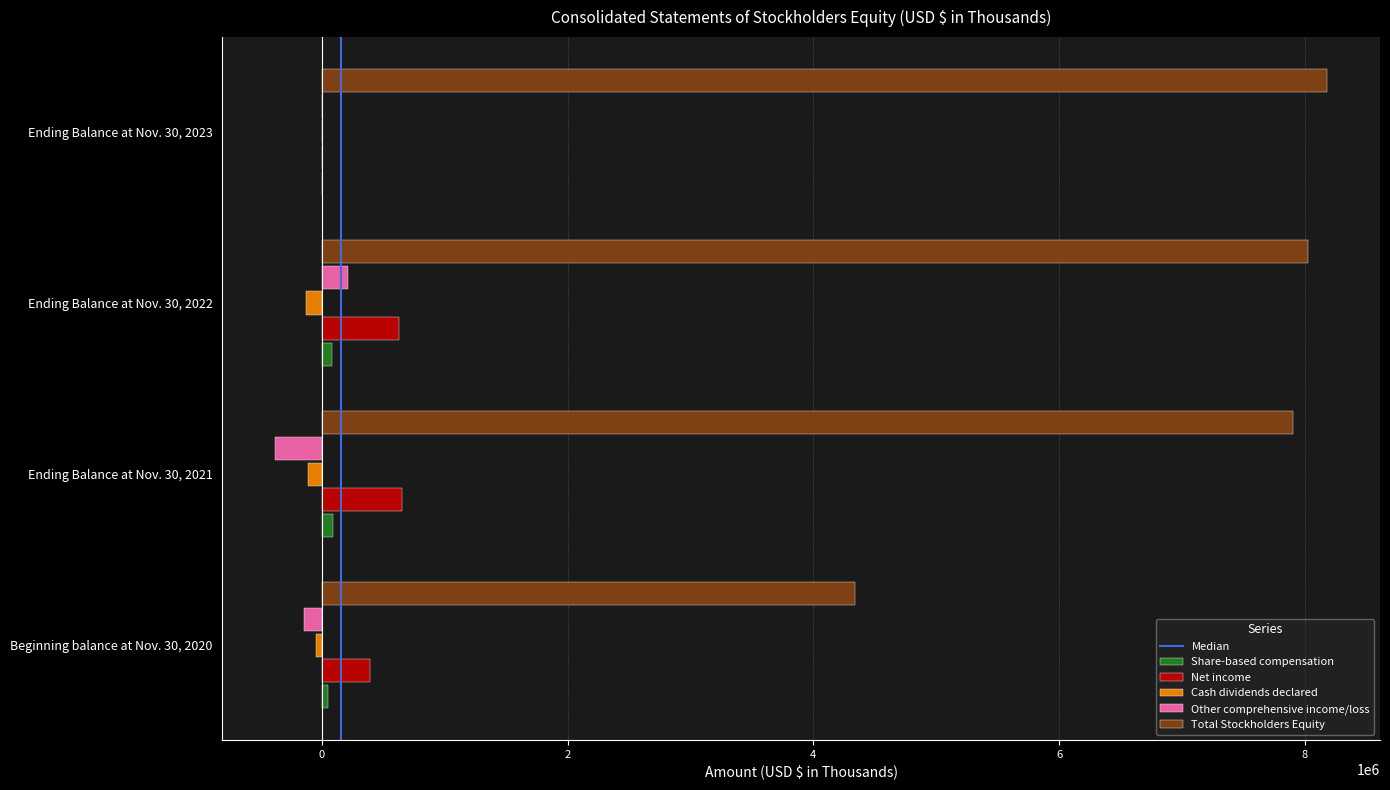

What is the greatest value displayed?

8183182